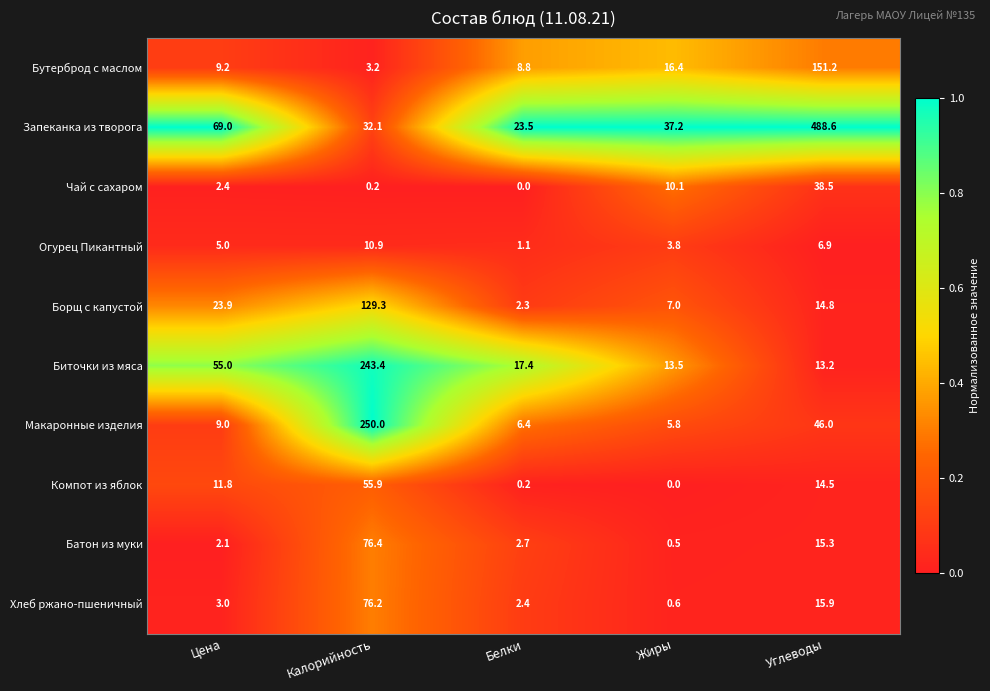

What is the sum of the Макаронные изделия values at Белки and Цена?

15.4